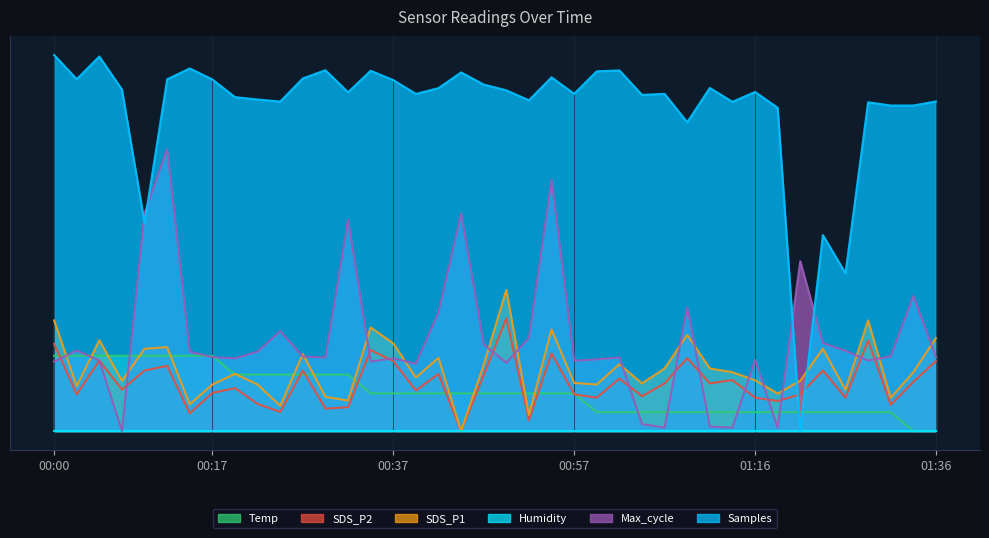

At how many categories does at least one series exceed 2?

38